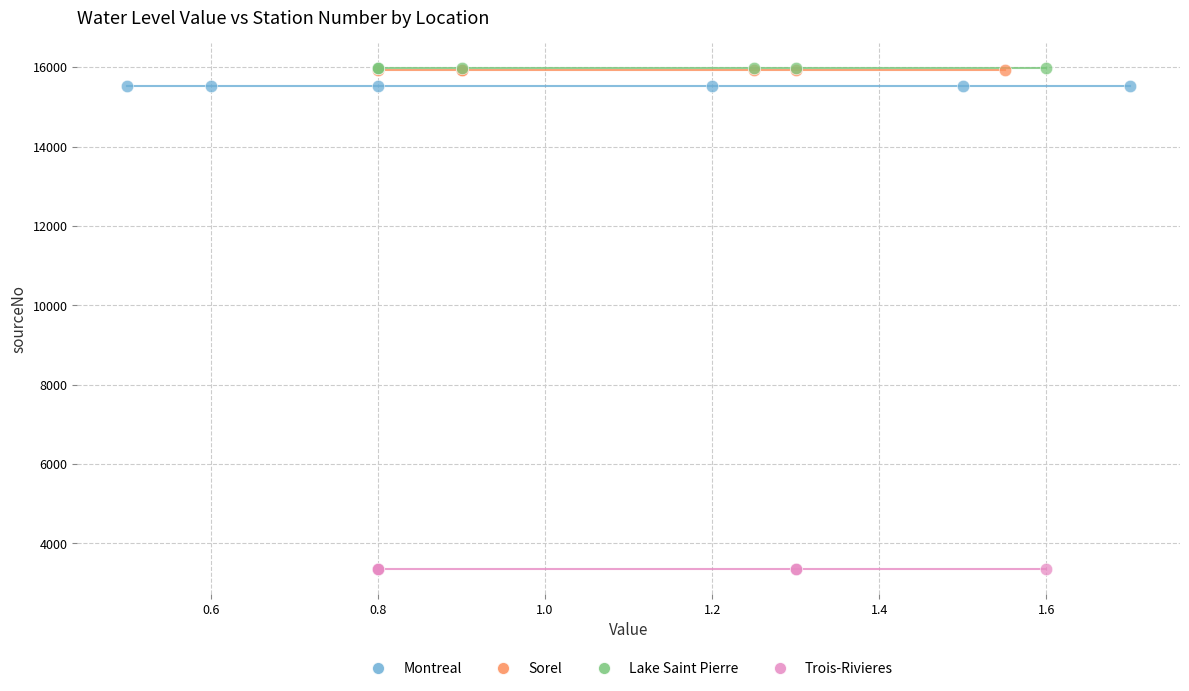

Which series contains the lowest Y value?

Trois-Rivieres